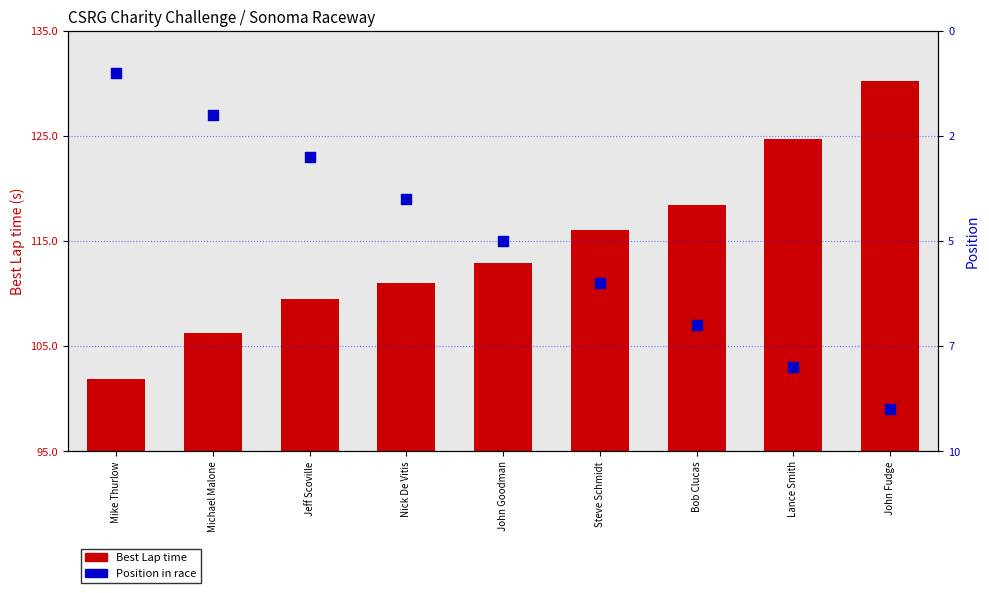

Which series has the widest spread of Y values?

Best Lap time